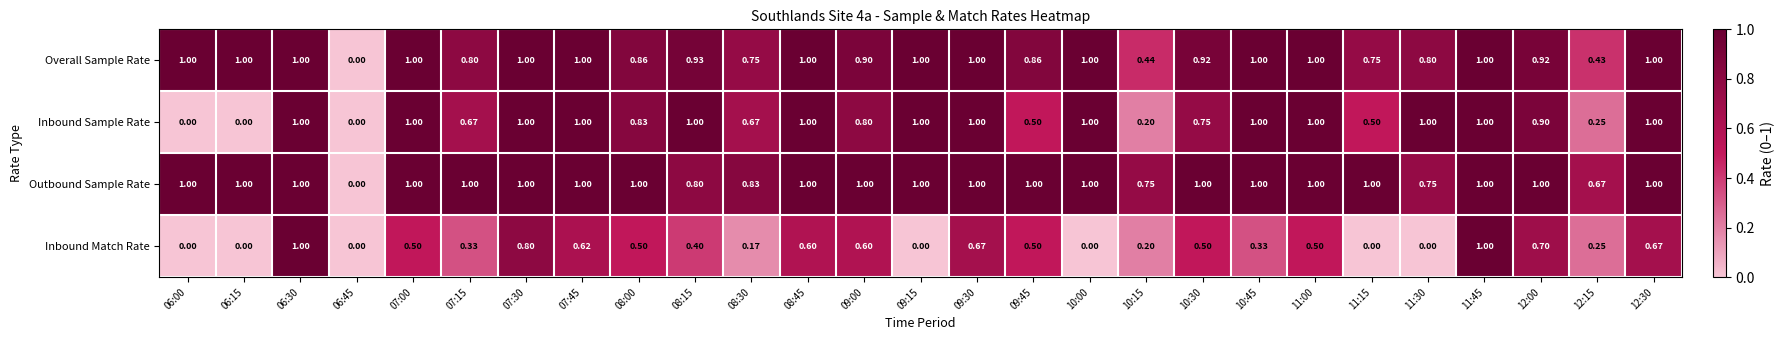

Which series changed the most between 07:30 and 07:45?

Inbound Match Rate